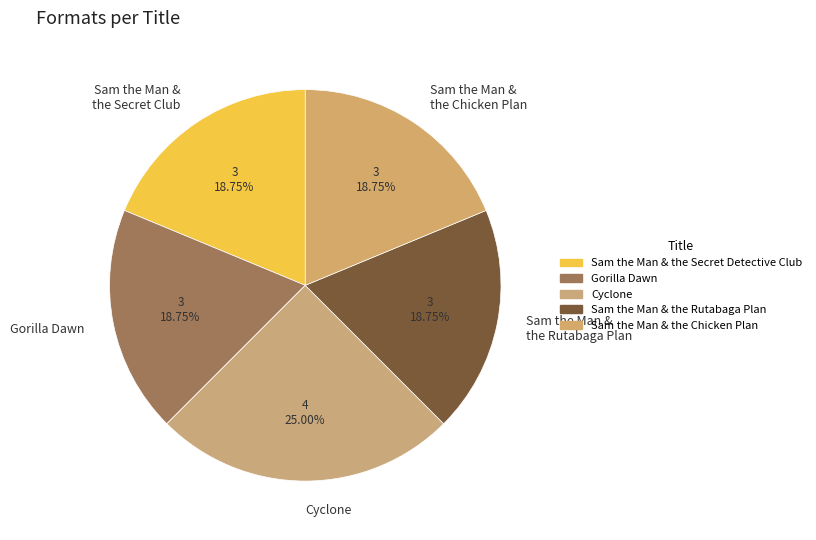

Between Cyclone and Sam the Man & the Rutabaga Plan, which is larger?

Cyclone